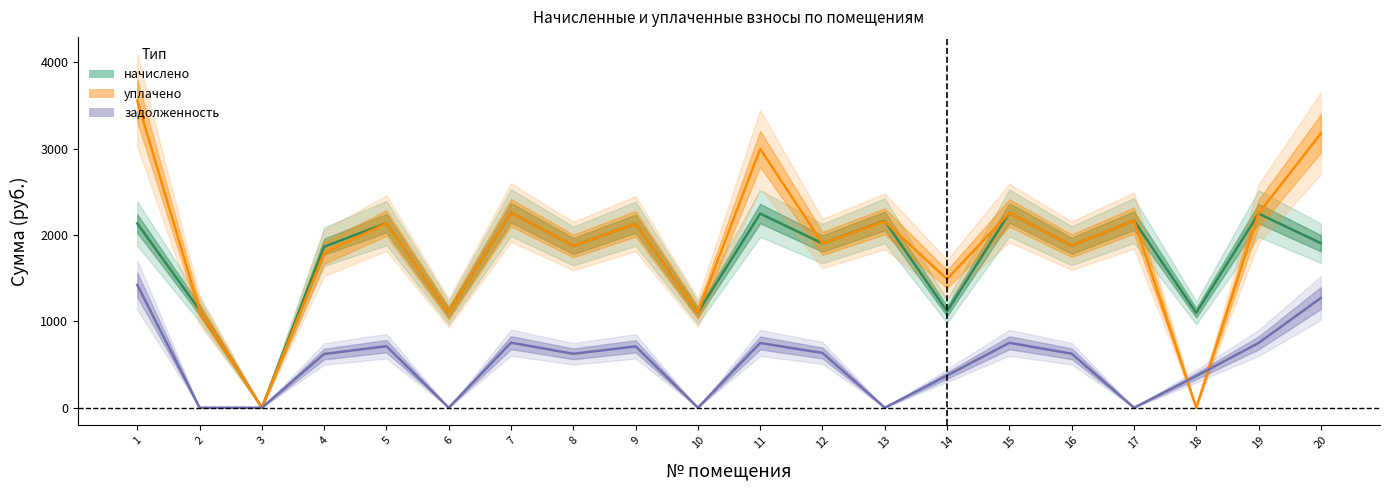

How many categories are shown in the chart?

20